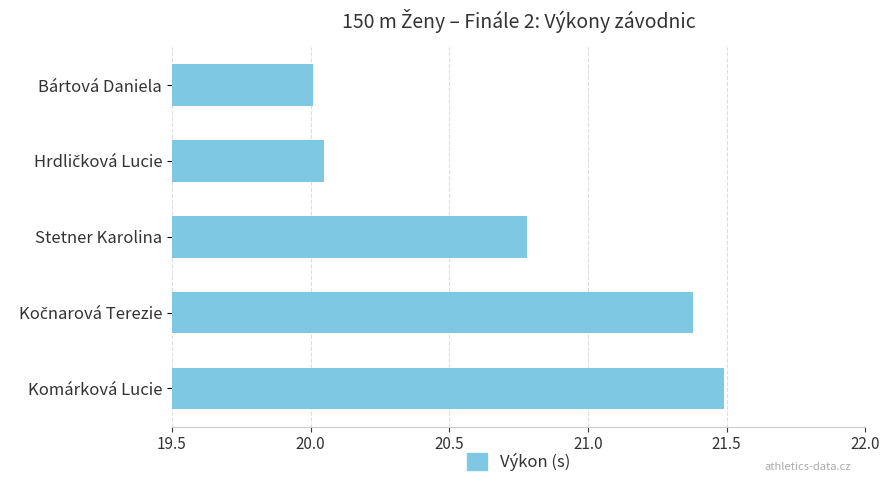

Are the bars grouped side by side (vs. stacked)?

No